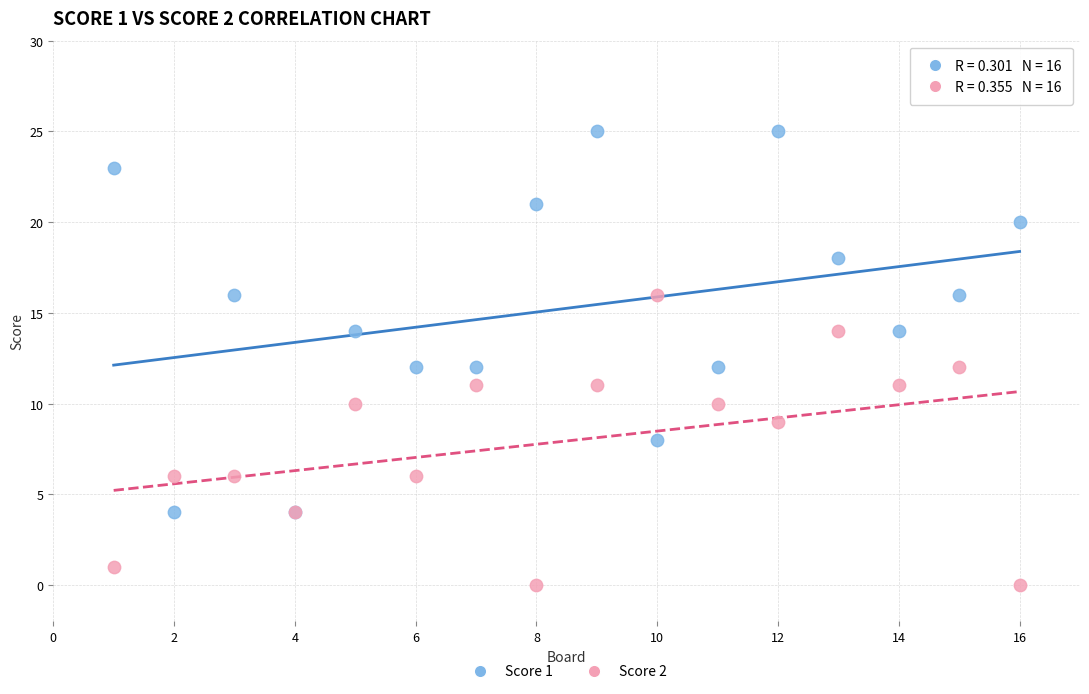

Which series contains the highest Y value?

Score 1